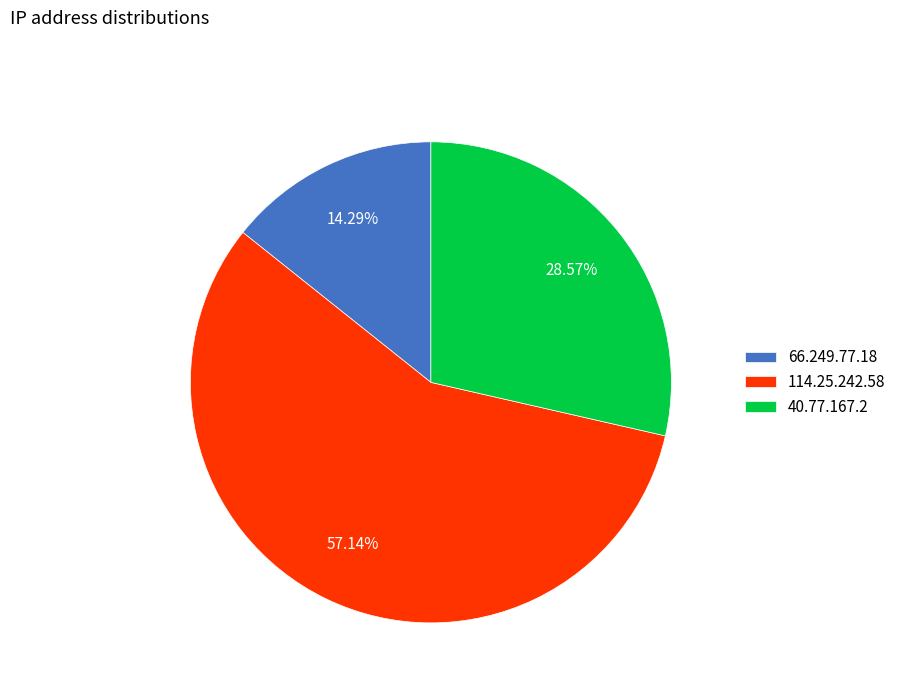

Is it true that 114.25.242.58 is 66% of the pie?

False